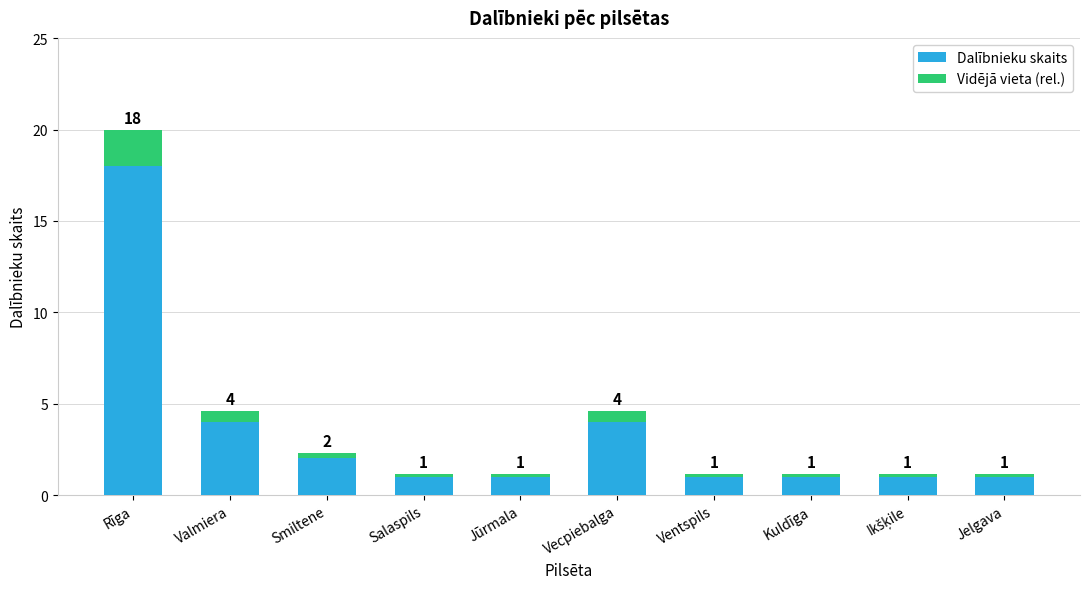

True or false: Dalībnieku skaits has a value of 1.1 at Smiltene.

False